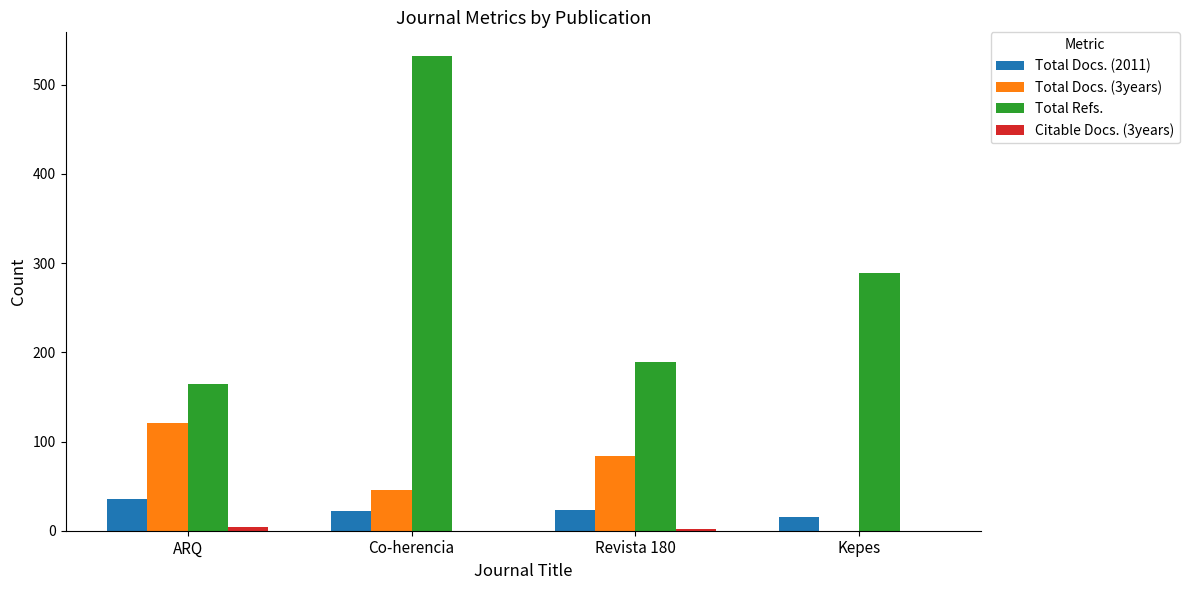

At which label does Total Docs. (3years) reach its peak?

ARQ